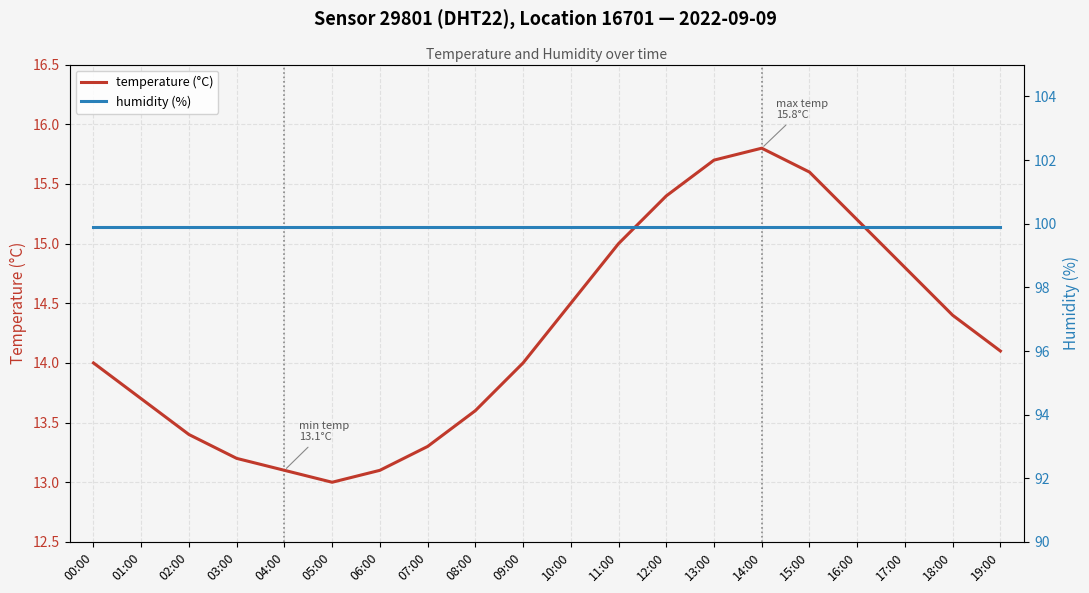

Reading left to right, transcribe all the data shown in this chart.

temperature (°C): 14.0	13.7	13.4	13.2	13.1	13.0	13.1	13.3	13.6	14.0	14.5	15.0	15.4	15.7	15.8	15.6	15.2	14.8	14.4	14.1
humidity (%): 99.9	99.9	99.9	99.9	99.9	99.9	99.9	99.9	99.9	99.9	99.9	99.9	99.9	99.9	99.9	99.9	99.9	99.9	99.9	99.9